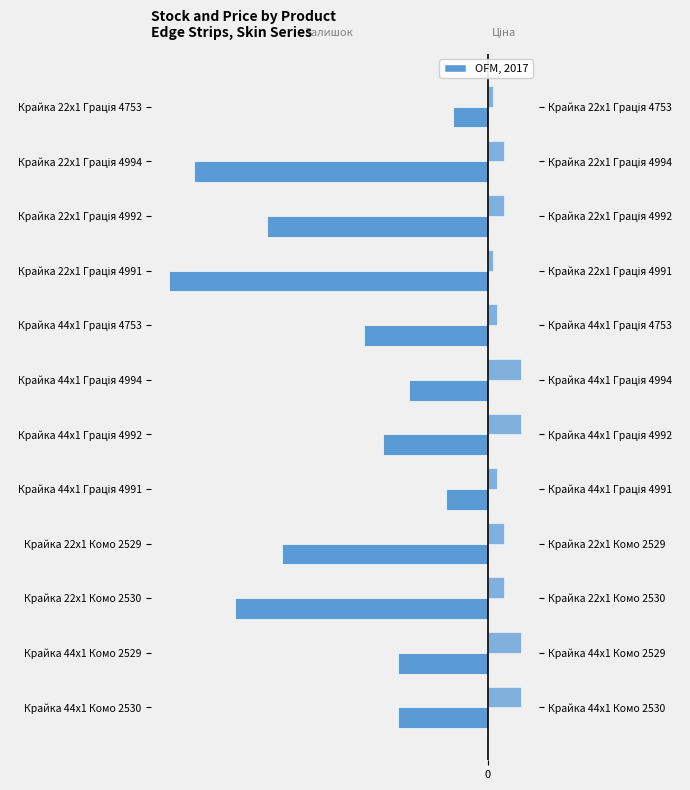

How many series are shown in this chart?

2